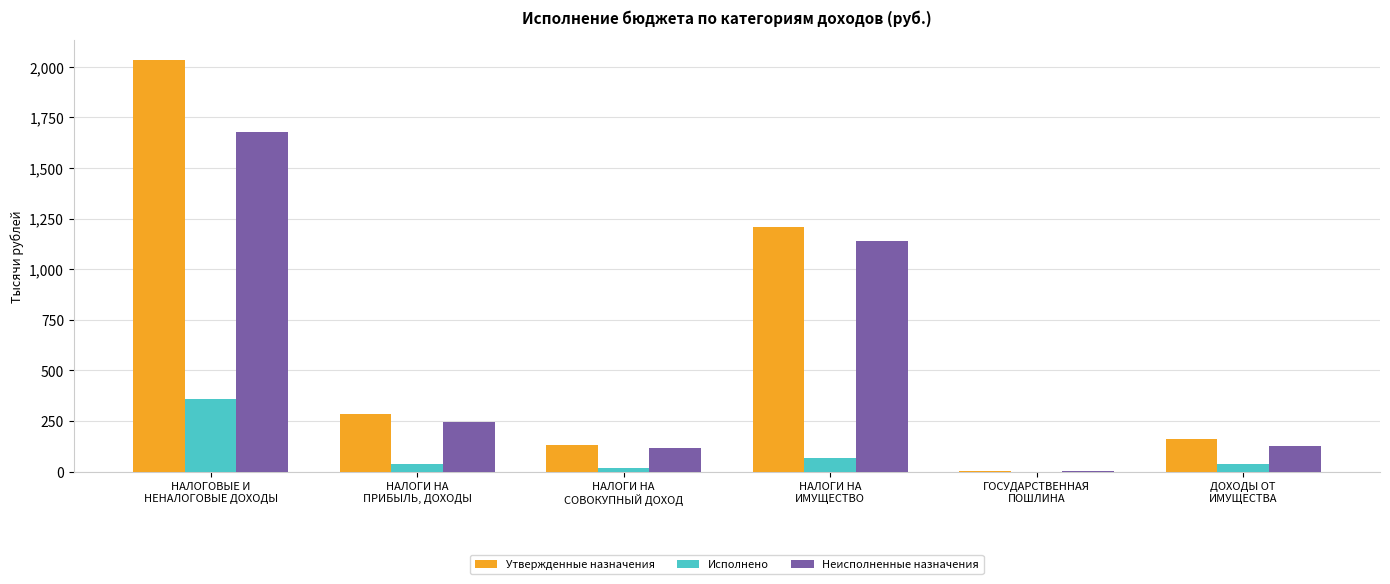

What is the sum of all Неисполненные назначения values?

3306.6